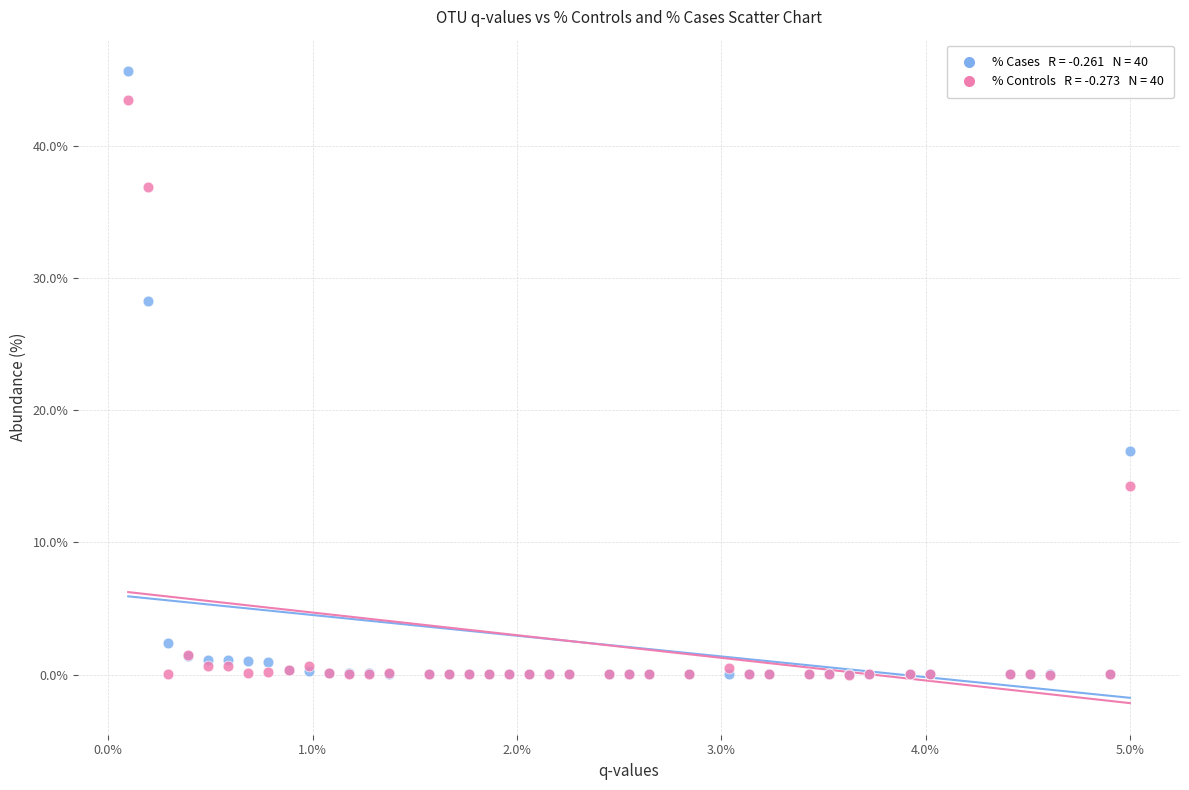

Across all series, what Y value is closest to 22?

16.9